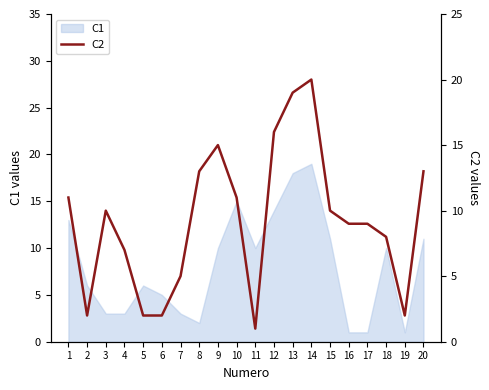

Reading left to right, what are all the values shown in this chart?

1=11	2=2	3=10	4=7	5=2	6=2	7=5	8=13	9=15	10=11	11=1	12=16	13=19	14=20	15=10	16=9	17=9	18=8	19=2	20=13